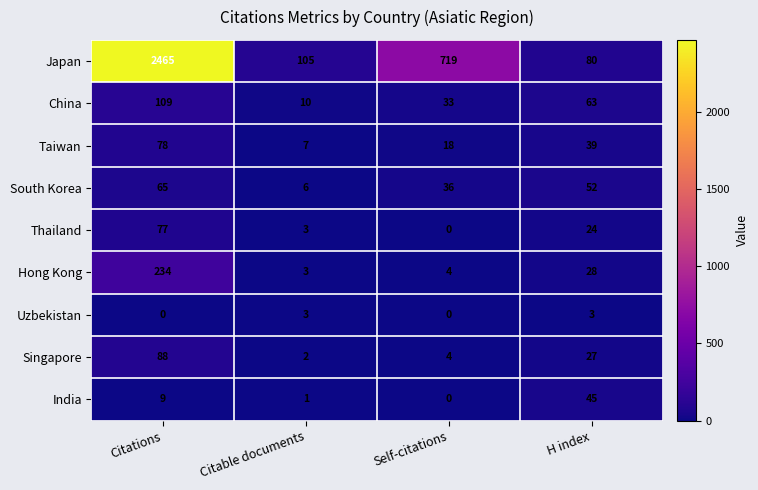

At which label does Japan first exceed 719?

Citations